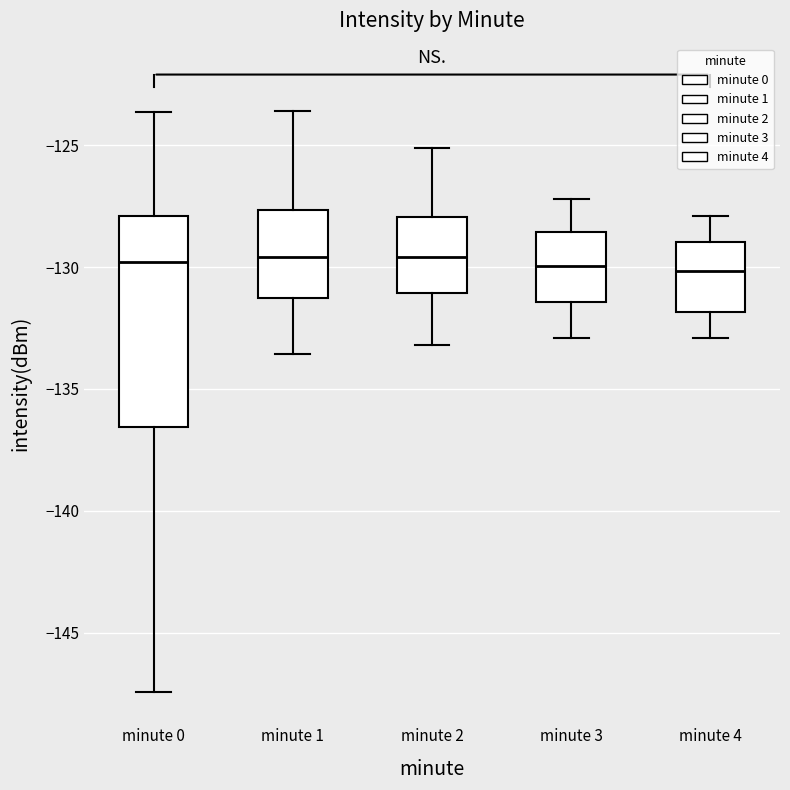

Reading left to right, transcribe this box plot: for each box, give where its median line is, the range the box spans, and where its two whiskers end, as read against the y-axis. The values are not printed on the chart, so give them approximately, as read against the axis.

minute 0: median -130.0, box -136.5 to -128.0, whiskers -147.5 to -123.5
minute 1: median -129.5, box -131.5 to -127.5, whiskers -133.5 to -123.5
minute 2: median -129.5, box -131.0 to -128.0, whiskers -133.0 to -125.0
minute 3: median -130.0, box -131.5 to -128.5, whiskers -133.0 to -127.0
minute 4: median -130.0, box -132.0 to -129.0, whiskers -133.0 to -128.0